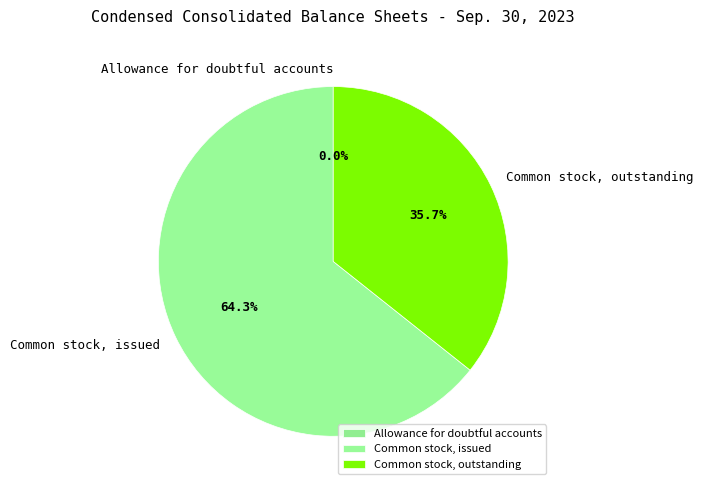

To the nearest percent, what is the difference between the largest and smallest slice percentages?

64%